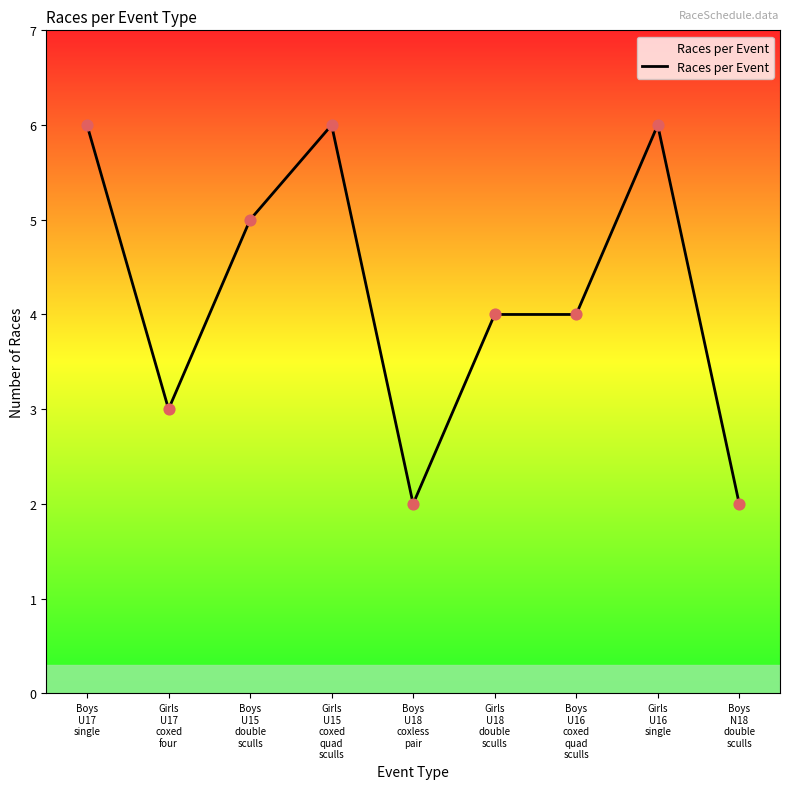

What is the change in value from Boys
U17
single to Boys
N18
double
sculls?

-4